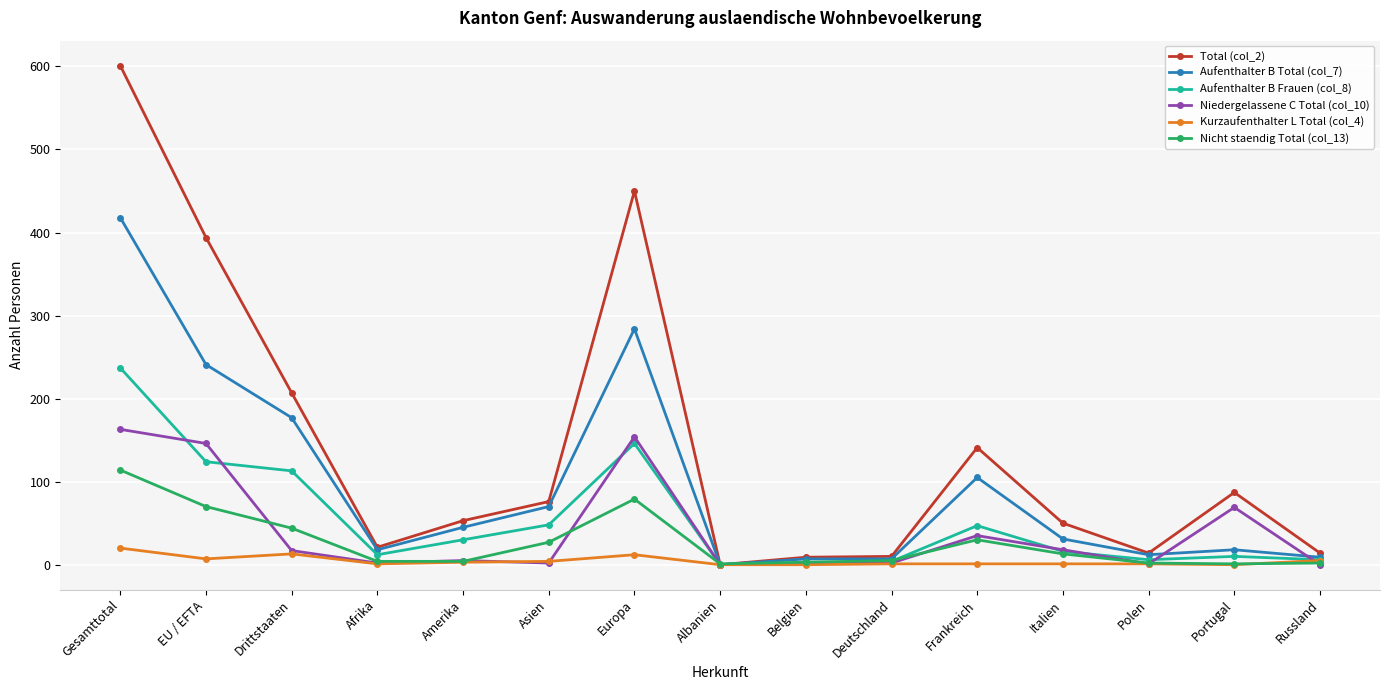

Which series has the largest range (max minus min)?

Total (col_2)